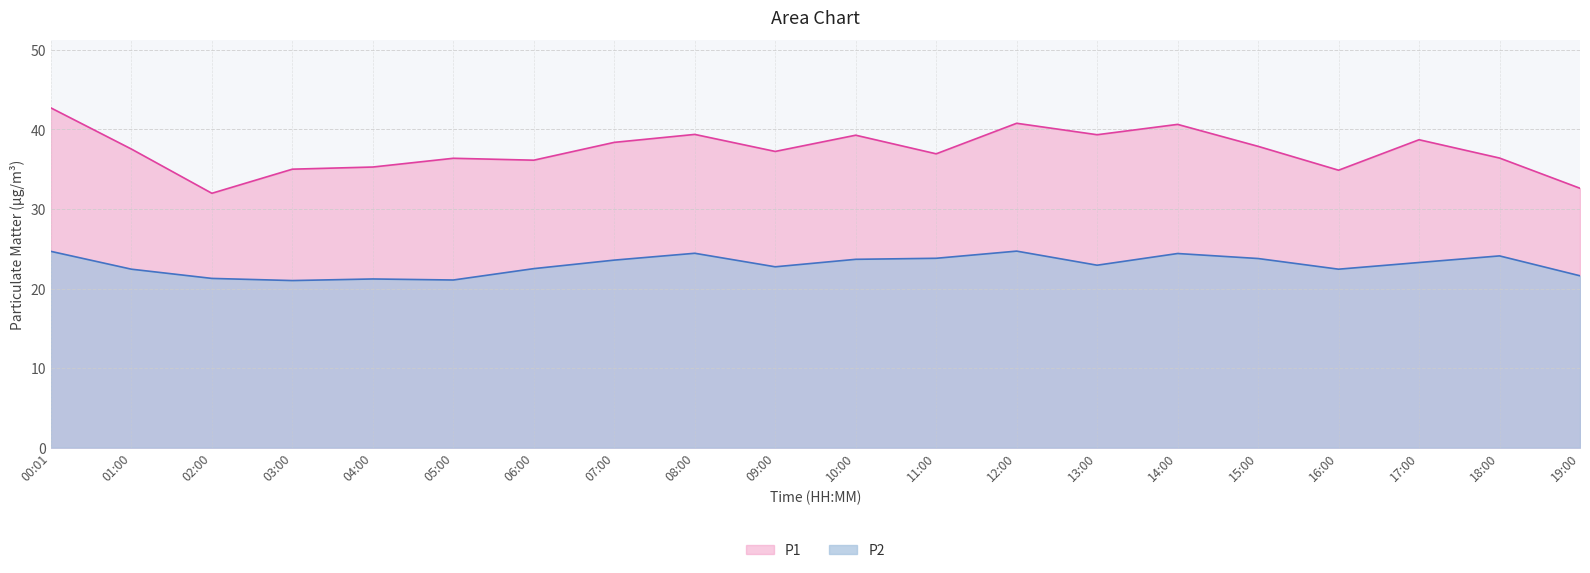

The P1 series shows 36.1 at 06:00. True or false?

True